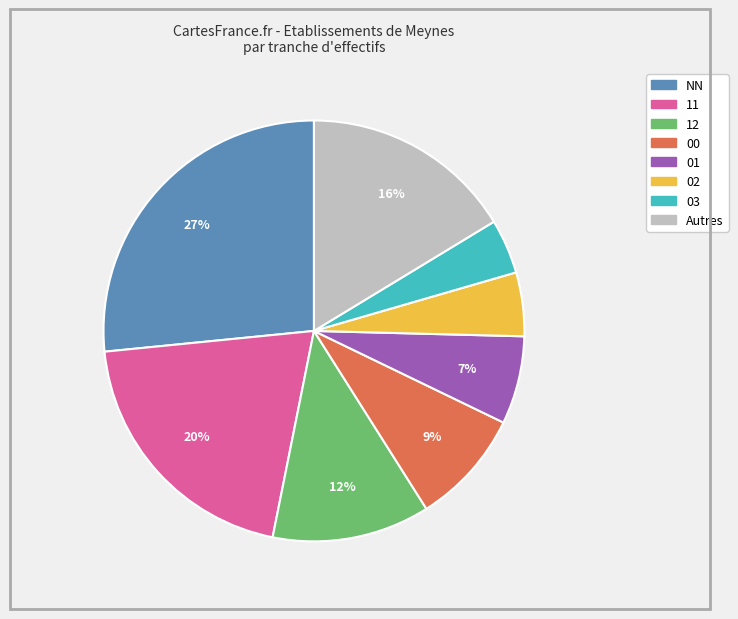

Does any single category account for the majority?

No